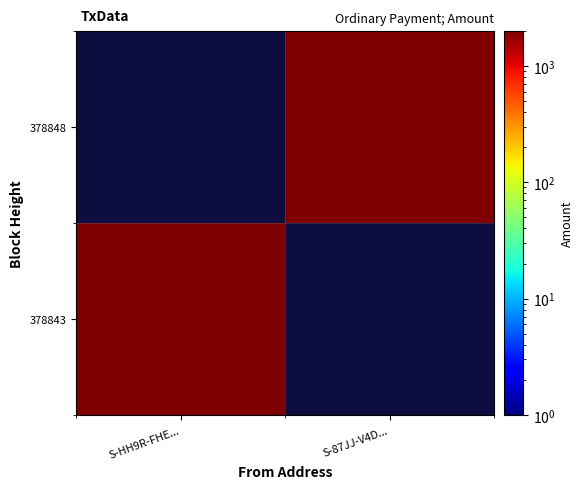

Which category has the lowest value across all series?

S-87JJ-V4D...